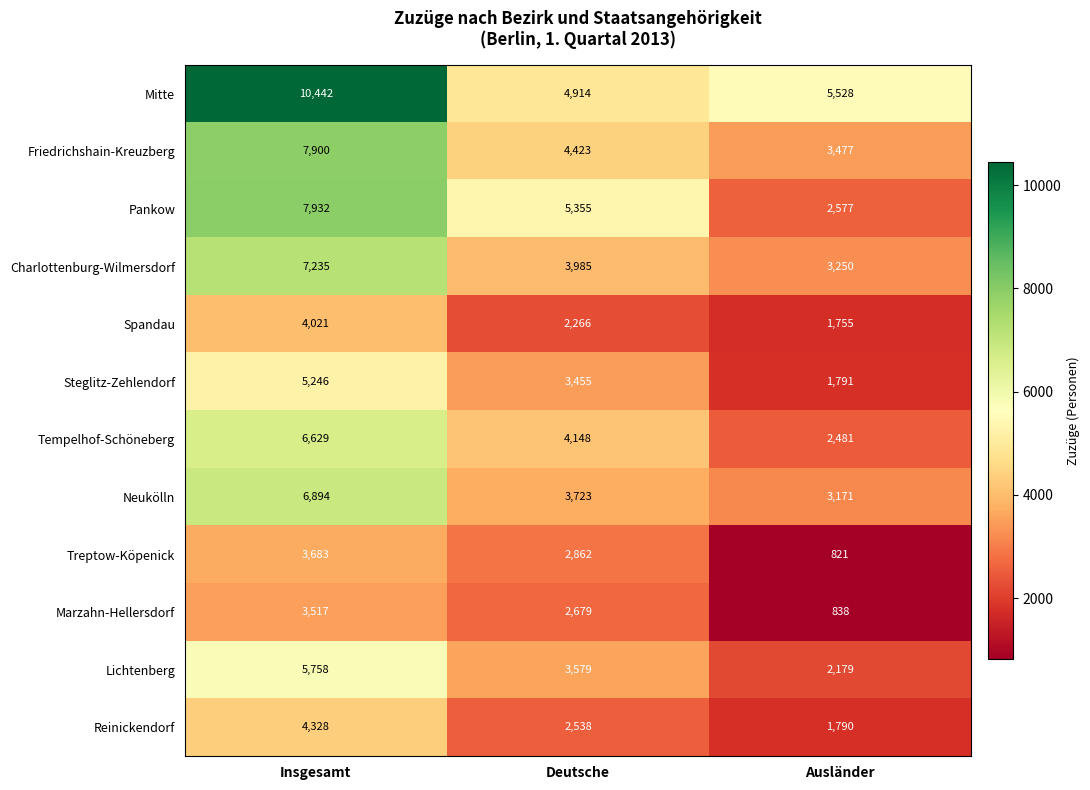

Rank the series at Insgesamt from lowest to highest value.

Marzahn-Hellersdorf, Treptow-Köpenick, Spandau, Reinickendorf, Steglitz-Zehlendorf, Lichtenberg, Tempelhof-Schöneberg, Neukölln, Charlottenburg-Wilmersdorf, Friedrichshain-Kreuzberg, Pankow, Mitte